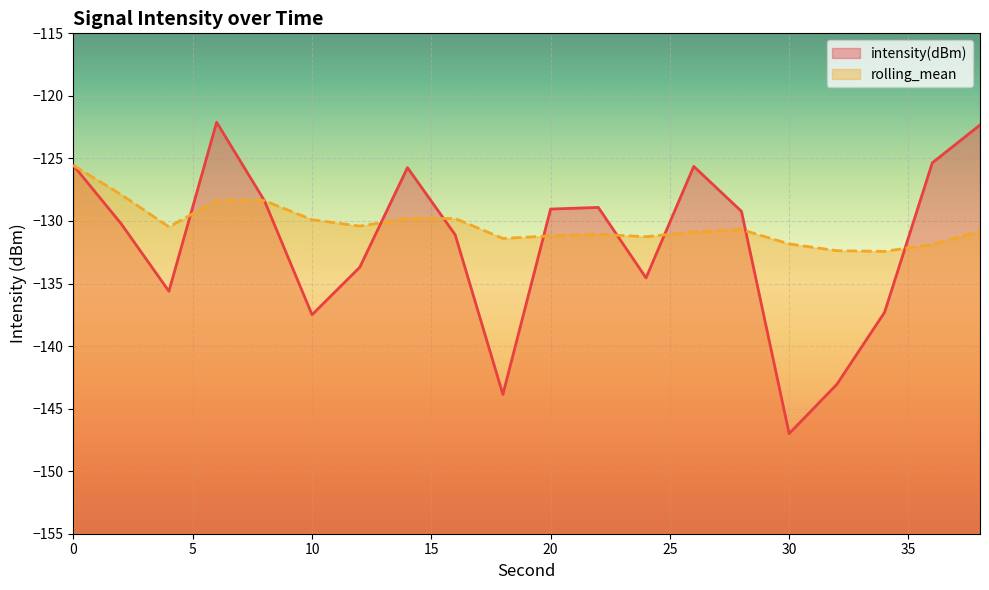

How many times do rolling_mean and intensity(dBm) cross each other?

9